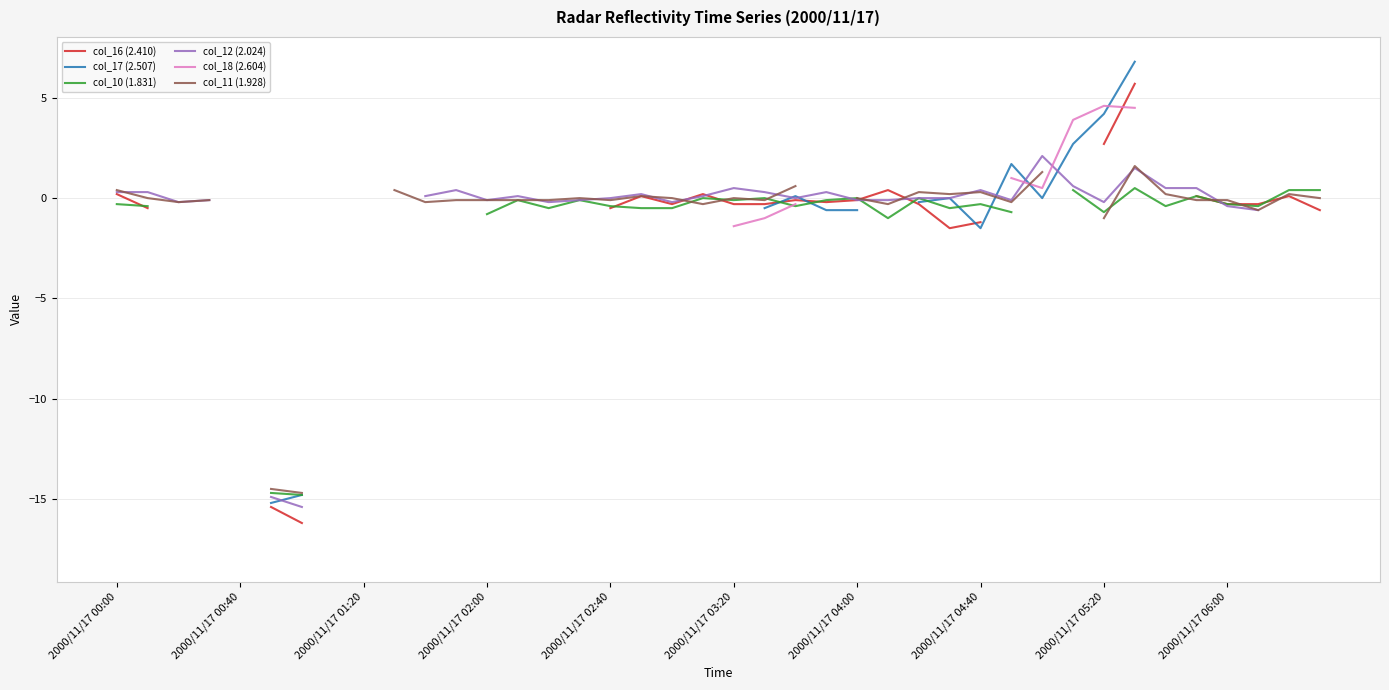

Is the value of col_18 (2.604) at 19 greater than the value of col_10 (1.831) at 16?

No